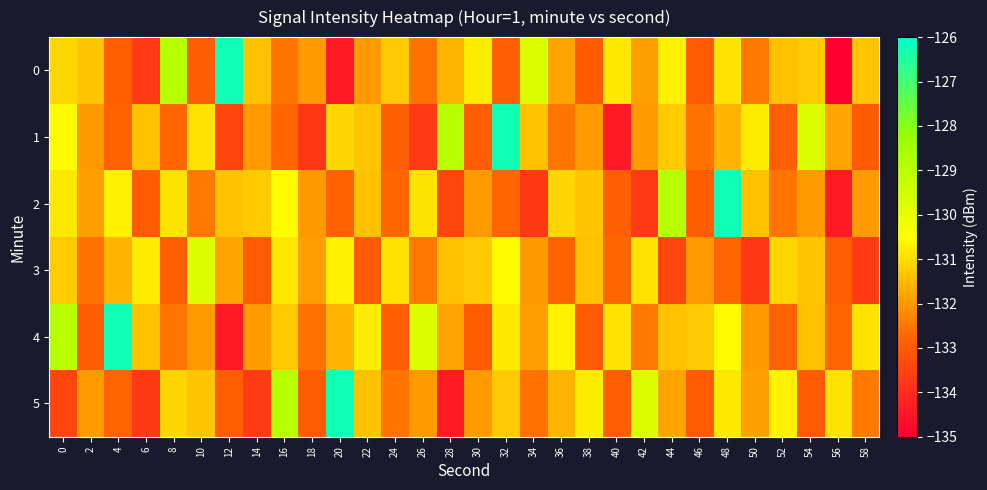

Reading right to left, list all the values displayed in this chart.

0: 58=-131.4	56=-219.0	54=-131.3	52=-131.4	50=-132.4	48=-130.9	46=-133.0	44=-130.7	42=-131.9	40=-130.8	38=-133.0	36=-131.8	34=-129.7	32=-132.9	30=-130.8	28=-131.6	26=-132.6	24=-131.3	22=-131.9	20=-134.4	18=-132.0	16=-132.5	14=-131.4	12=-126.3	10=-132.9	8=-128.9	6=-133.7	4=-132.9	2=-131.3	0=-131.1
1: 58=-133.0	56=-131.8	54=-129.7	52=-132.9	50=-130.8	48=-131.6	46=-132.6	44=-131.3	42=-131.9	40=-134.4	38=-132.0	36=-132.5	34=-131.4	32=-126.3	30=-132.9	28=-128.9	26=-133.7	24=-132.9	22=-131.3	20=-131.1	18=-133.7	16=-132.8	14=-131.9	12=-133.4	10=-130.9	8=-132.7	6=-131.4	4=-132.8	2=-132.0	0=-130.5
2: 58=-131.9	56=-134.4	54=-132.0	52=-132.5	50=-131.4	48=-126.3	46=-132.9	44=-128.9	42=-133.7	40=-132.9	38=-131.3	36=-131.1	34=-133.7	32=-132.8	30=-131.9	28=-133.4	26=-130.9	24=-132.7	22=-131.4	20=-132.8	18=-132.0	16=-130.5	14=-131.3	12=-131.4	10=-132.4	8=-130.9	6=-133.0	4=-130.7	2=-131.9	0=-130.8
3: 58=-133.7	56=-132.9	54=-131.3	52=-131.1	50=-133.7	48=-132.8	46=-131.9	44=-133.4	42=-130.9	40=-132.7	38=-131.4	36=-132.8	34=-132.0	32=-130.5	30=-131.3	28=-131.4	26=-132.4	24=-130.9	22=-133.0	20=-130.7	18=-131.9	16=-130.8	14=-133.0	12=-131.8	10=-129.7	8=-132.9	6=-130.8	4=-131.6	2=-132.6	0=-131.3
4: 58=-130.9	56=-132.7	54=-131.4	52=-132.8	50=-132.0	48=-130.5	46=-131.3	44=-131.4	42=-132.4	40=-130.9	38=-133.0	36=-130.7	34=-131.9	32=-130.8	30=-133.0	28=-131.8	26=-129.7	24=-132.9	22=-130.8	20=-131.6	18=-132.6	16=-131.3	14=-131.9	12=-134.4	10=-132.0	8=-132.5	6=-131.4	4=-126.3	2=-132.9	0=-128.9
5: 58=-132.4	56=-130.9	54=-133.0	52=-130.7	50=-131.9	48=-130.8	46=-133.0	44=-131.8	42=-129.7	40=-132.9	38=-130.8	36=-131.6	34=-132.6	32=-131.3	30=-131.9	28=-134.4	26=-132.0	24=-132.5	22=-131.4	20=-126.3	18=-132.9	16=-128.9	14=-133.7	12=-132.9	10=-131.3	8=-131.1	6=-133.7	4=-132.8	2=-131.9	0=-133.4